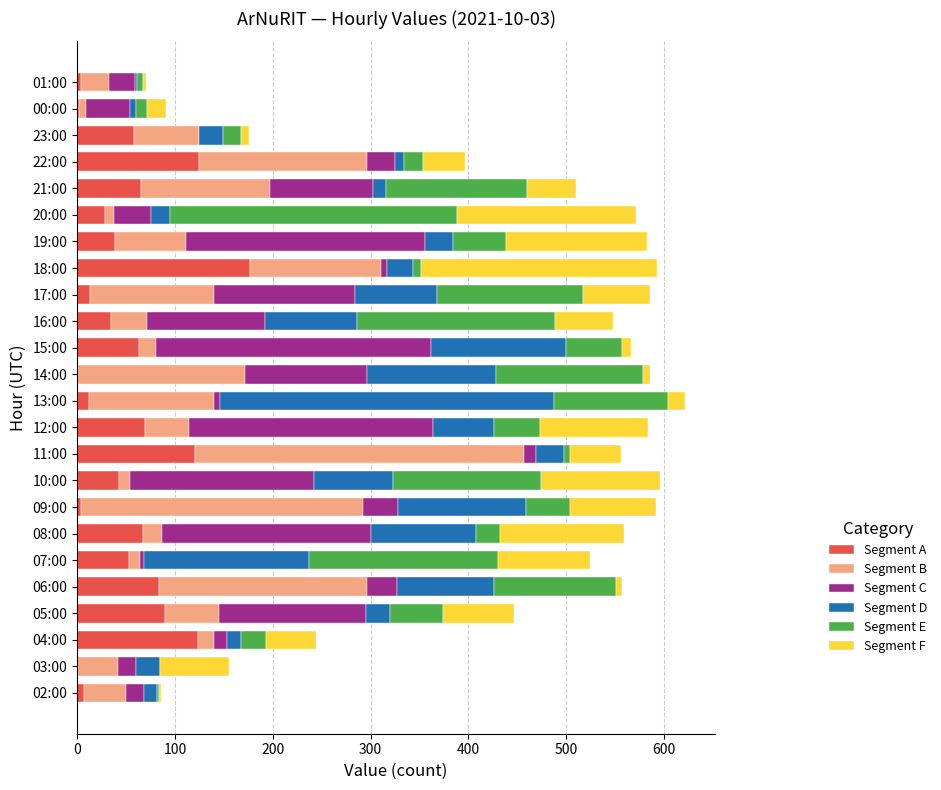

How many values in the Segment A series exceed 53?

12